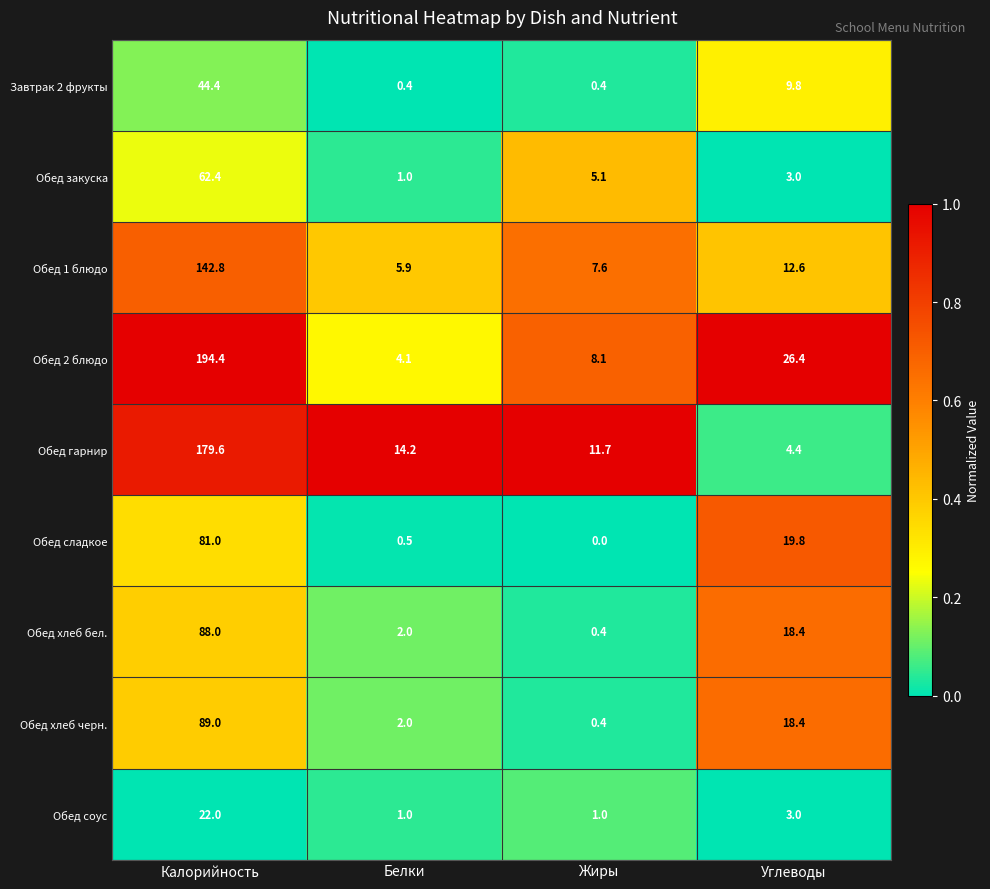

Which series has the largest total across all categories?

Обед 2 блюдо